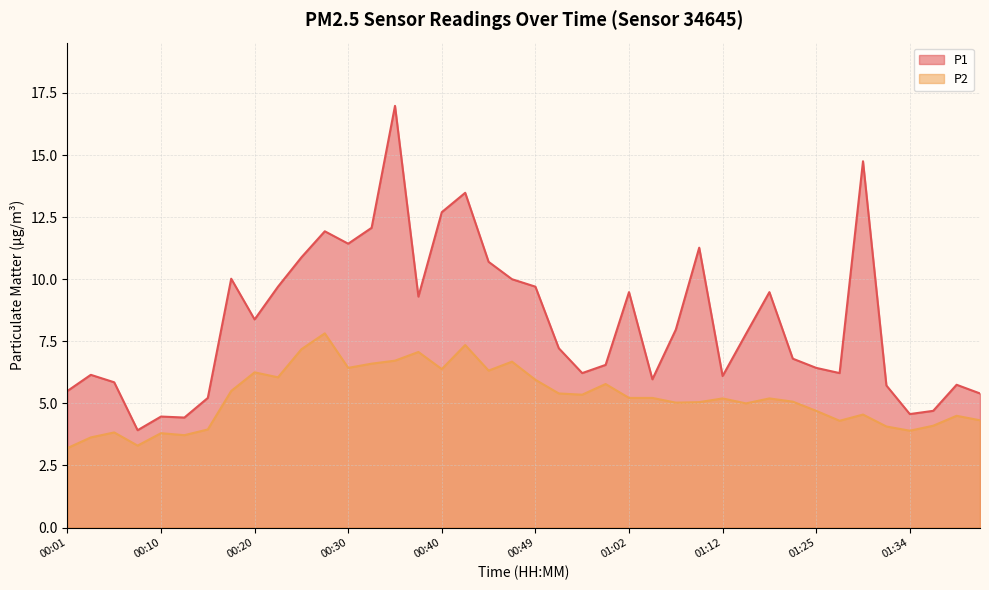

What are all the series names shown in the legend?

P1, P2